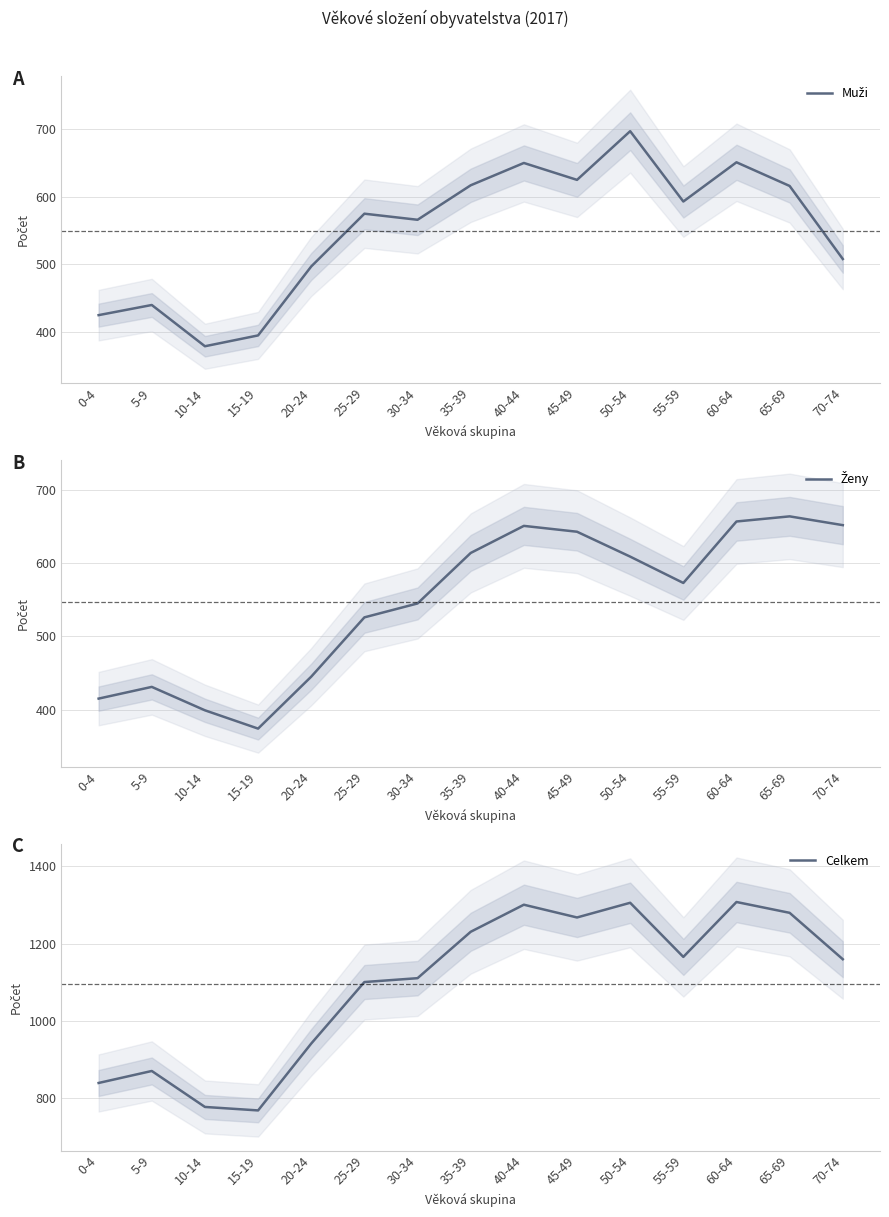

True or false: Muži has a value of 697 at 50-54.

True